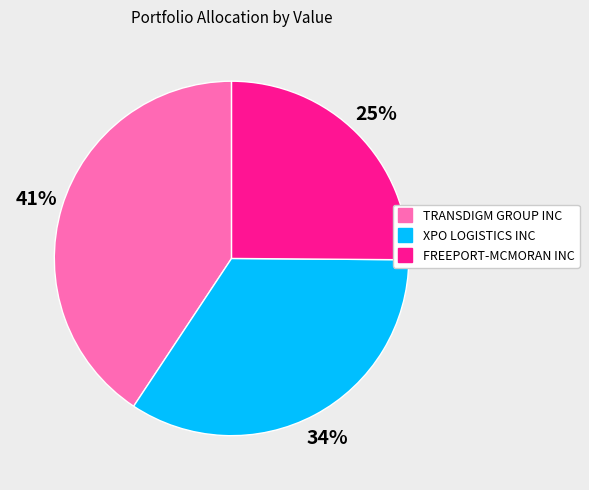

Which has a higher value, TRANSDIGM GROUP INC or XPO LOGISTICS INC?

TRANSDIGM GROUP INC